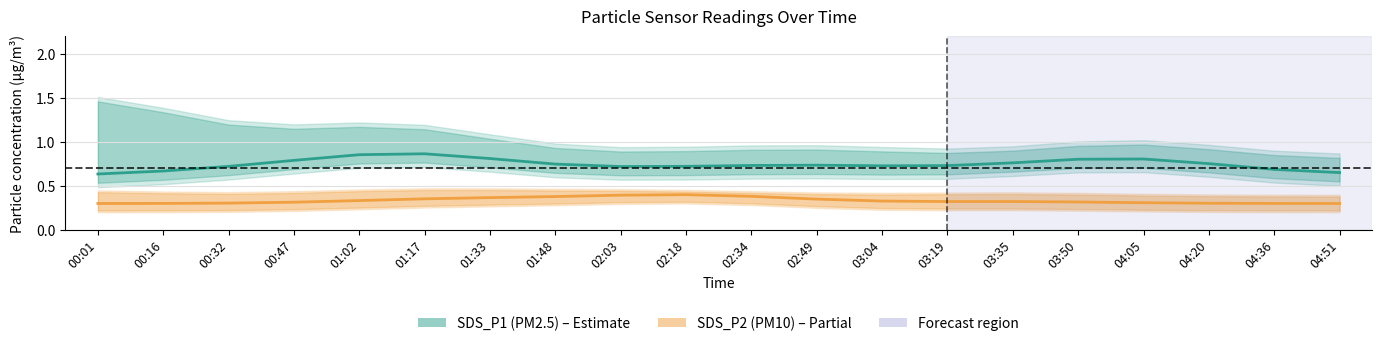

Which series has the widest spread of values?

SDS_P1 (PM2.5)